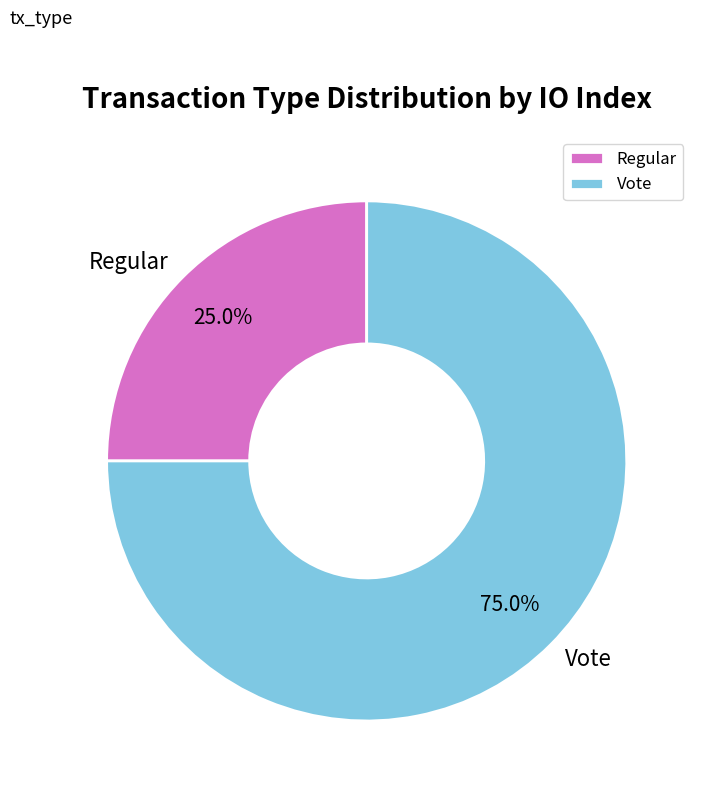

Between Regular and Vote, which is larger?

Vote